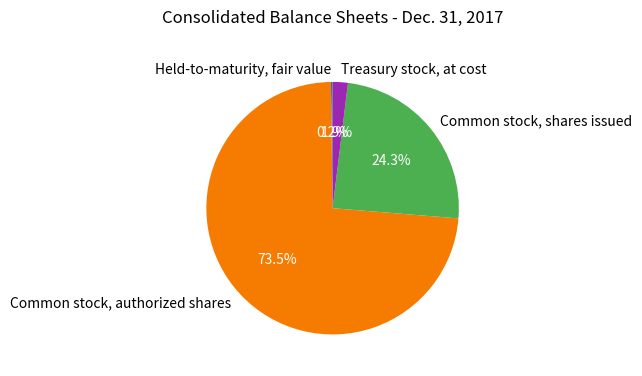

Do Treasury stock, at cost and Common stock, authorized shares together represent more than half of the pie?

Yes